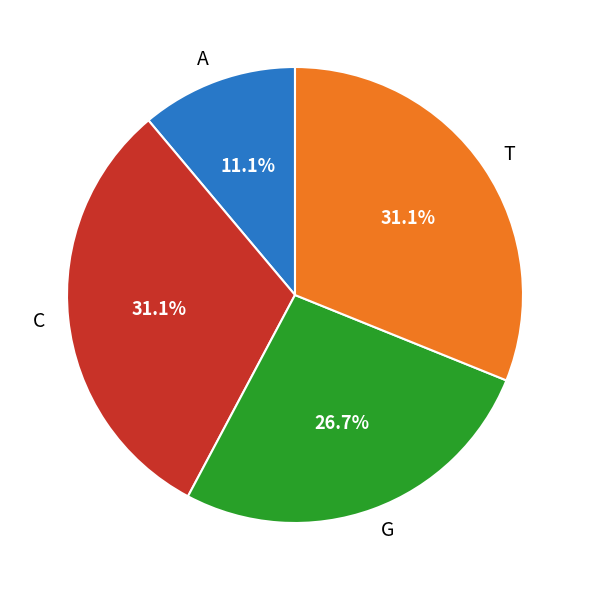

Between T and G, which is larger?

T